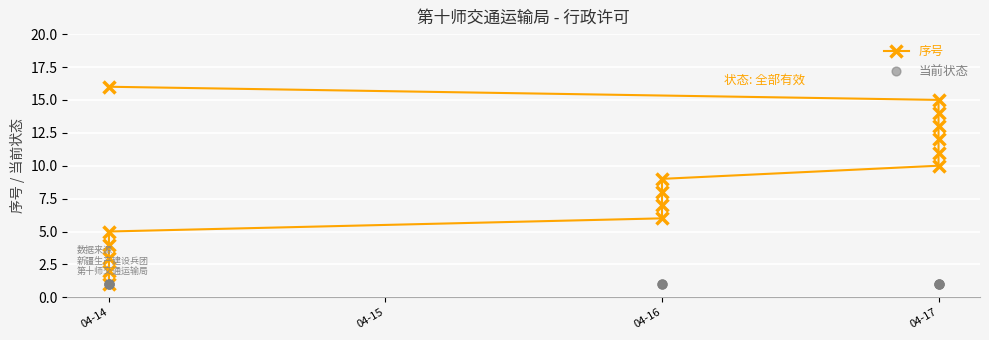

Which series reaches the maximum Y coordinate?

序号